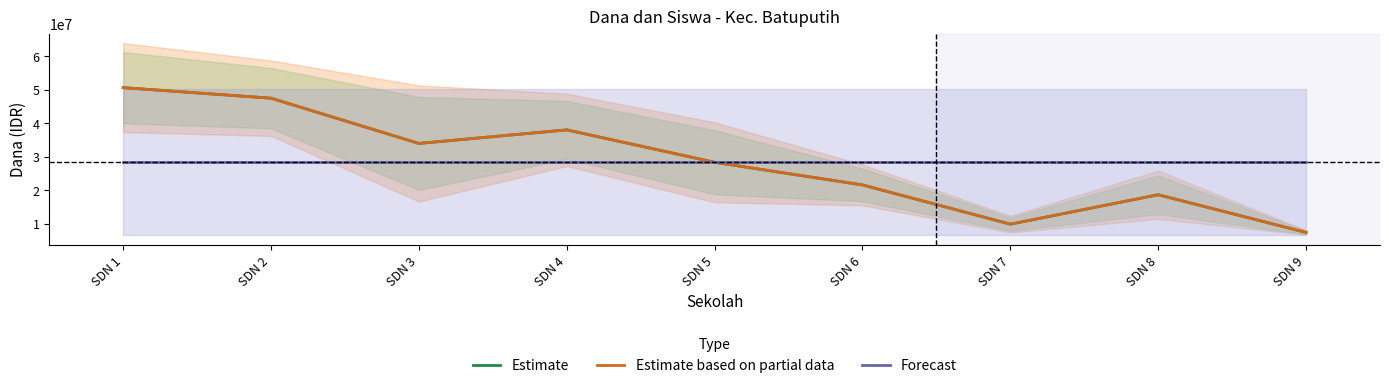

What is the value of the Forecast point at the 5th from the left?

28450000